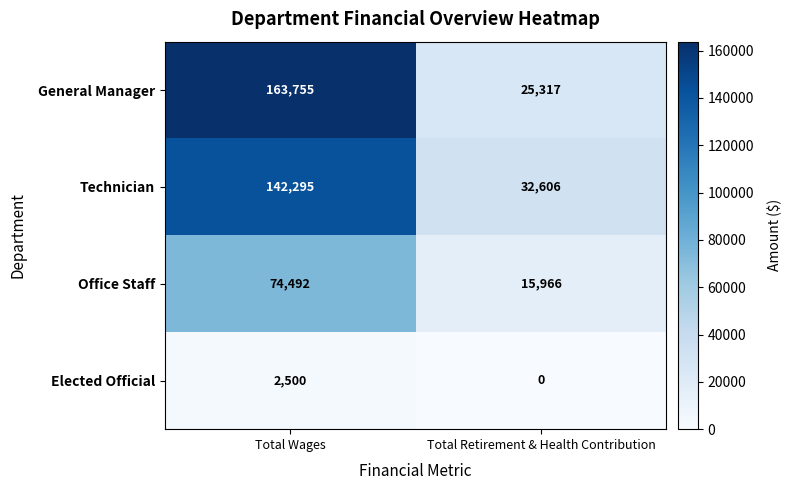

Reading left to right, what are all the values shown in this chart?

General Manager: 163755	25317
Technician: 142295	32606
Office Staff: 74492	15966
Elected Official: 2500	0